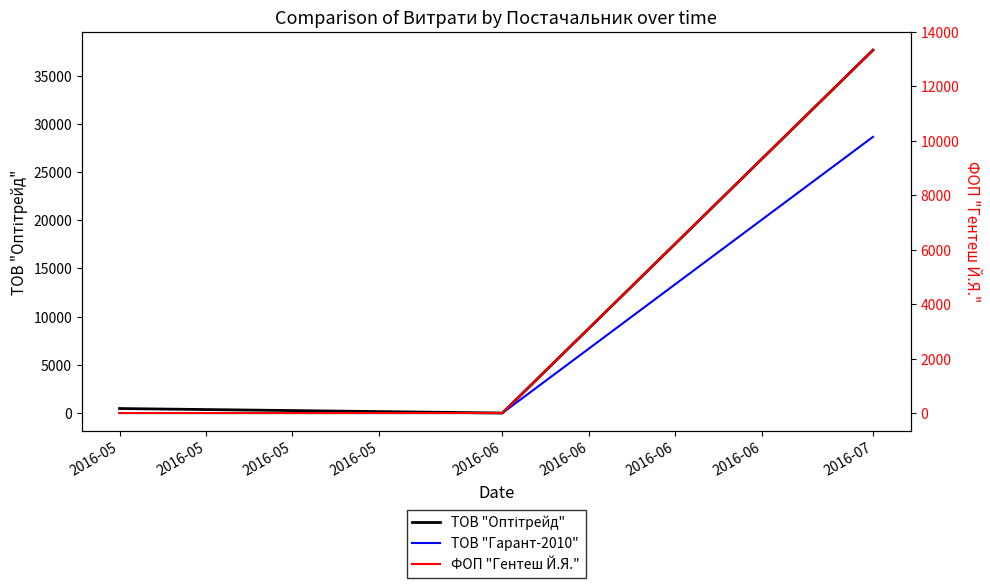

Rank the series by their average value, from lowest to highest.

ФОП "Гентеш Й.Я.", ТОВ "Гарант-2010", ТОВ "Оптітрейд"